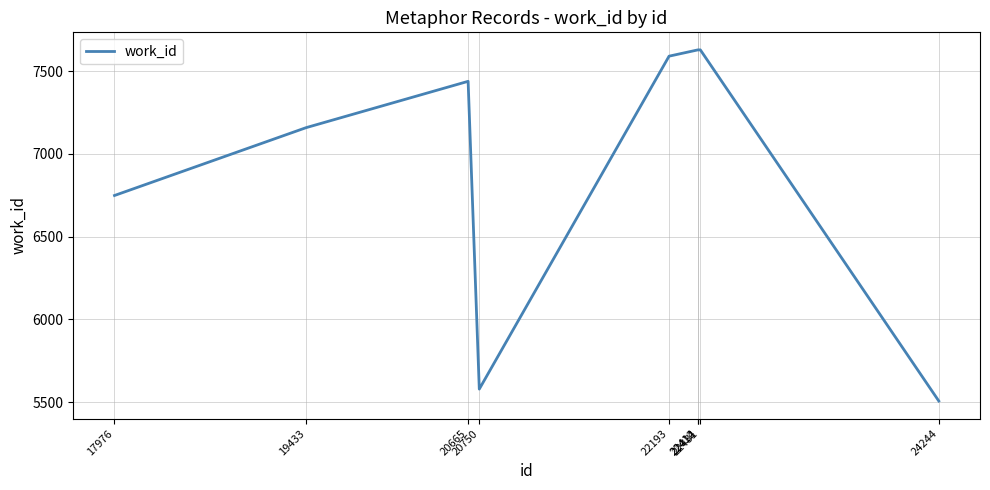

Does the chart display data point markers on the line(s)?

No